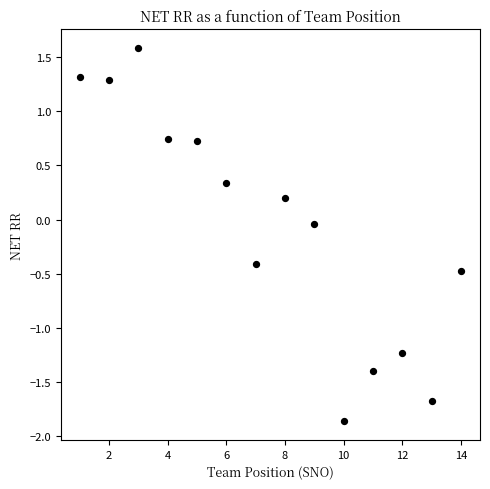

What is the range of X values (max minus min)?

13.0